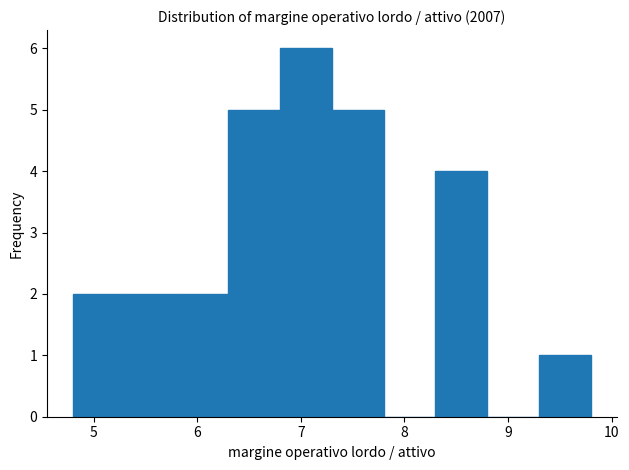

Reading left to right, list every bar in this chart as the range it spans on the x-axis followed by its height. The values are not printed on the chart, so give them approximately, as read against the axis.

4.8 to 5.3: 2
5.3 to 5.8: 2
5.8 to 6.3: 2
6.3 to 6.8: 5
6.8 to 7.3: 6
7.3 to 7.8: 5
7.8 to 8.3: 0
8.3 to 8.8: 4
8.8 to 9.3: 0
9.3 to 9.8: 1